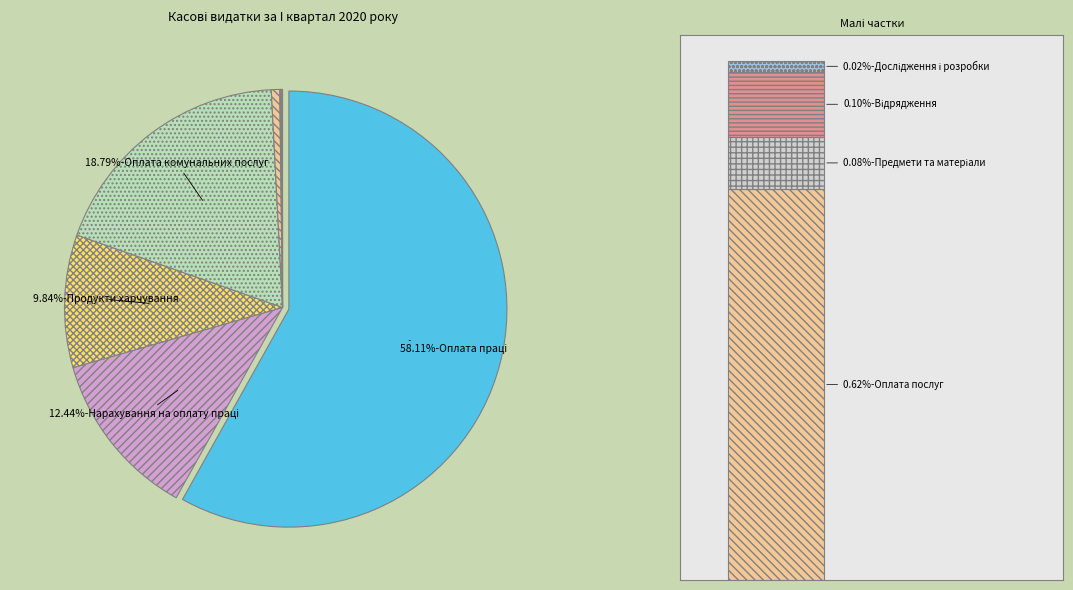

To the nearest percent, what is the combined percentage of Нарахування на оплату праці and Оплата праці?

71%